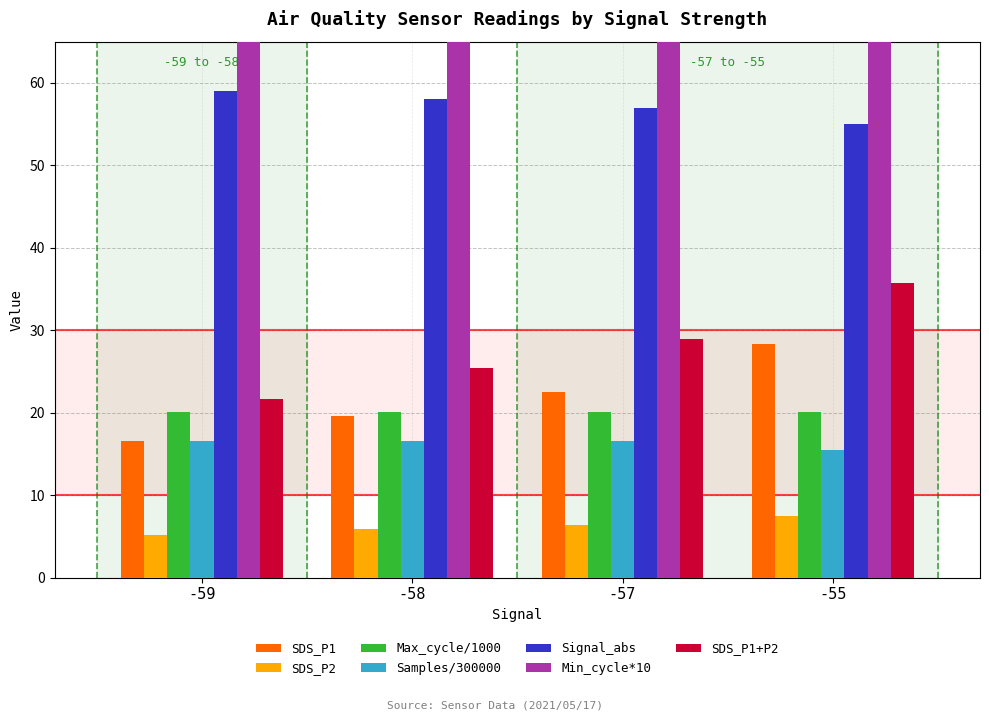

Which label corresponds to the largest value in the chart?

-55